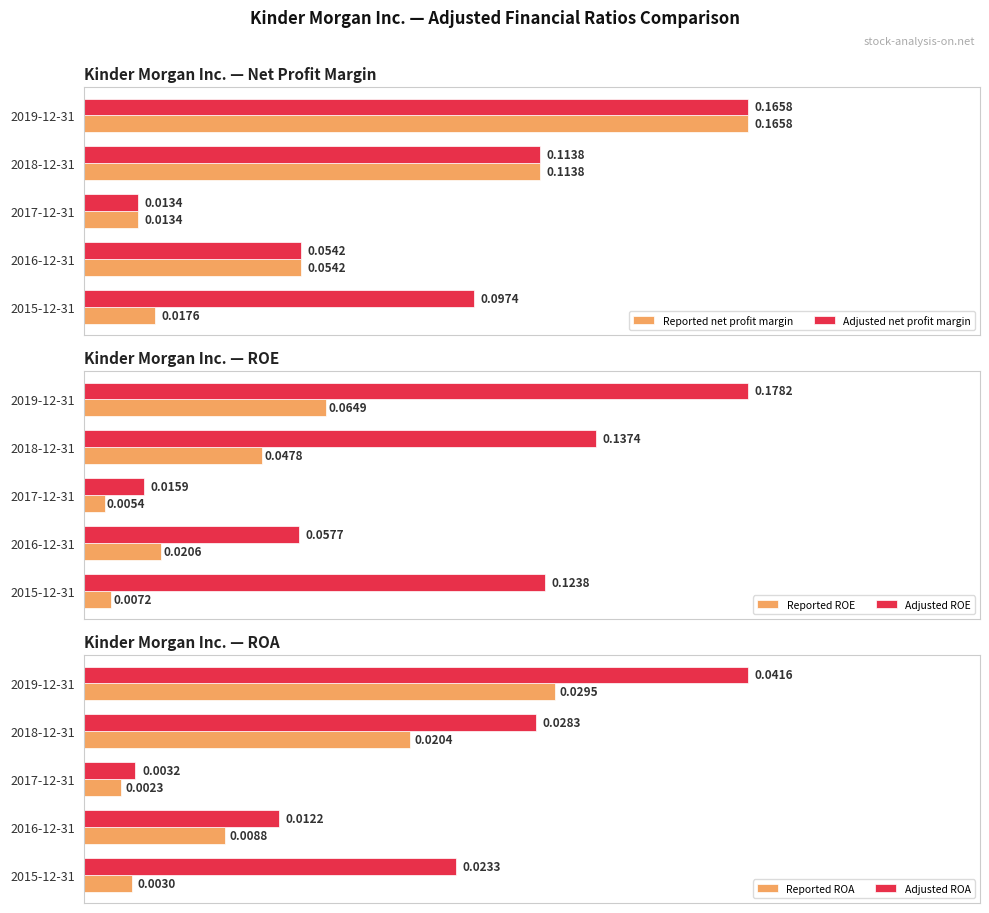

Does the chart contain any negative values?

No